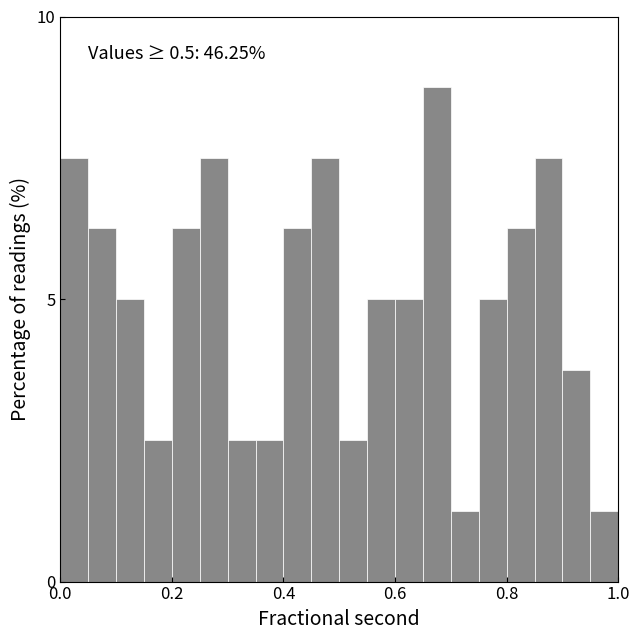

Read against the x-axis, roughly where is the centre of the tallest bar?

0.68